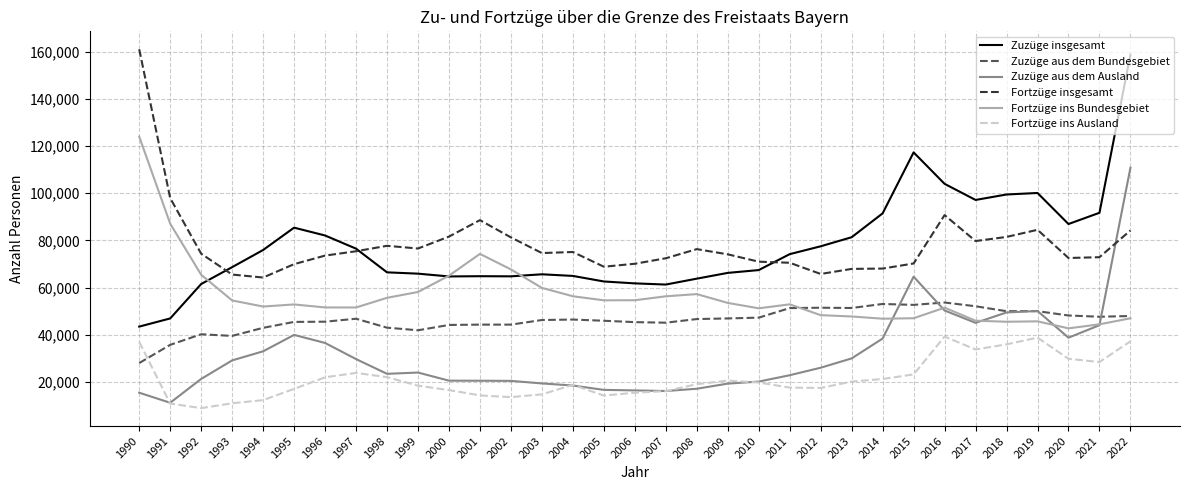

What is the minimum value shown in the chart?

8918